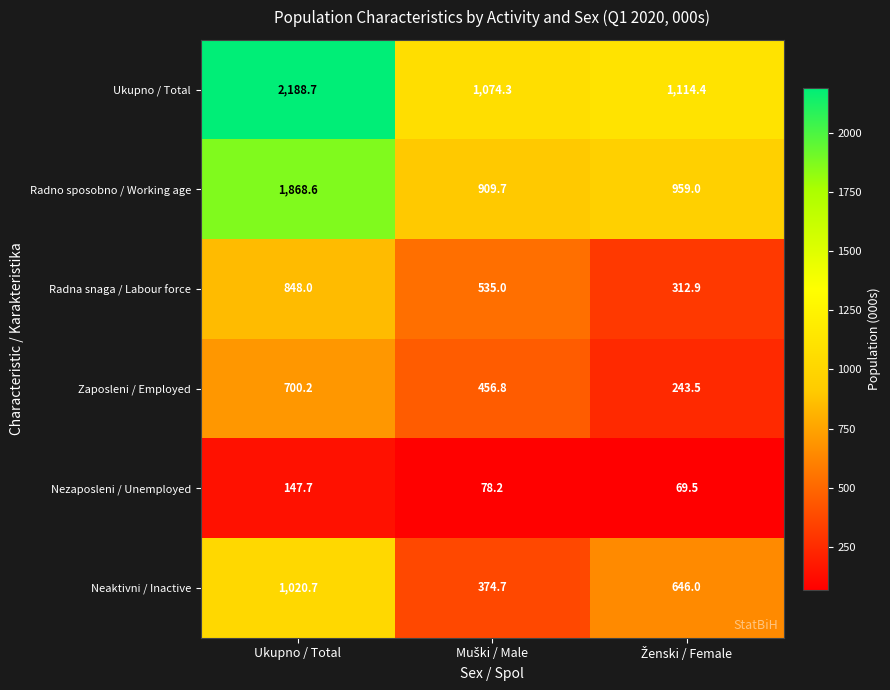

What is the average value of the Nezaposleni / Unemployed series?

98.5